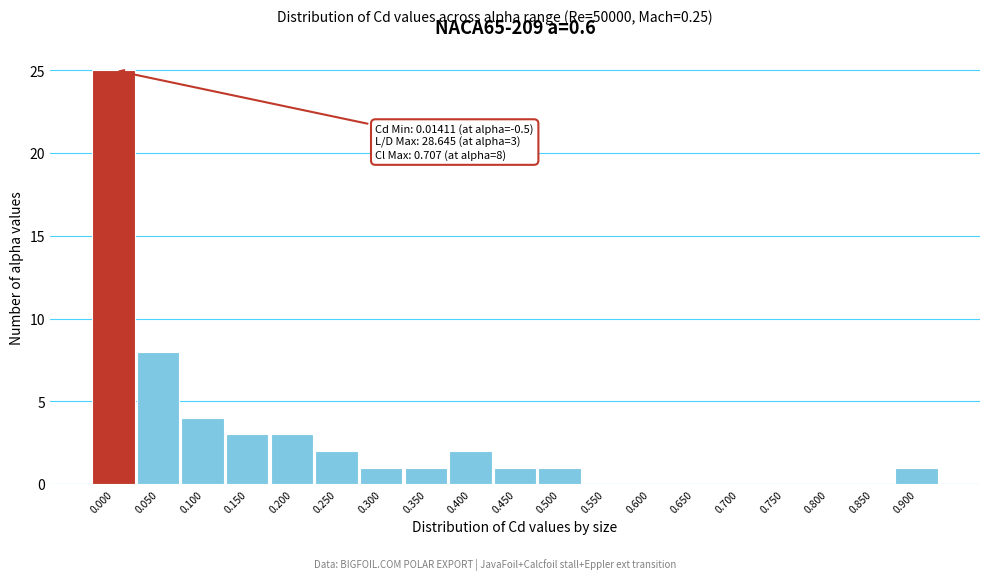

Reading left to right, list all the values displayed in this chart.

0.000=25	0.050=8	0.100=4	0.150=3	0.200=3	0.250=2	0.300=1	0.350=1	0.400=2	0.450=1	0.500=1	0.550=0	0.600=0	0.650=0	0.700=0	0.750=0	0.800=0	0.850=0	0.900=1